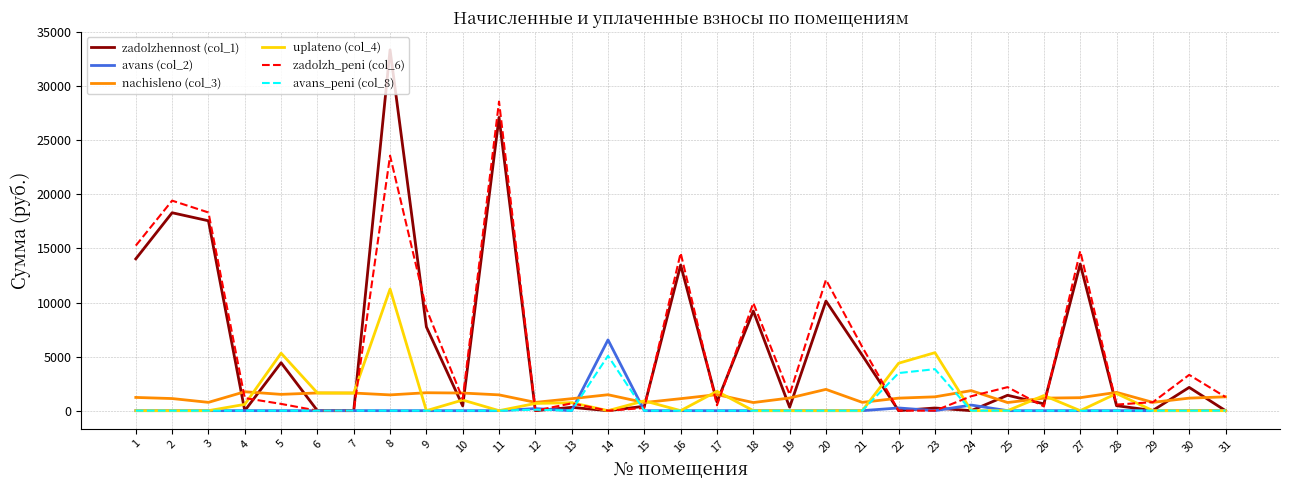

Rank the series by their maximum value, from lowest to highest.

nachisleno (col_3), avans_peni (col_8), avans (col_2), uplateno (col_4), zadolzh_peni (col_6), zadolzhennost (col_1)